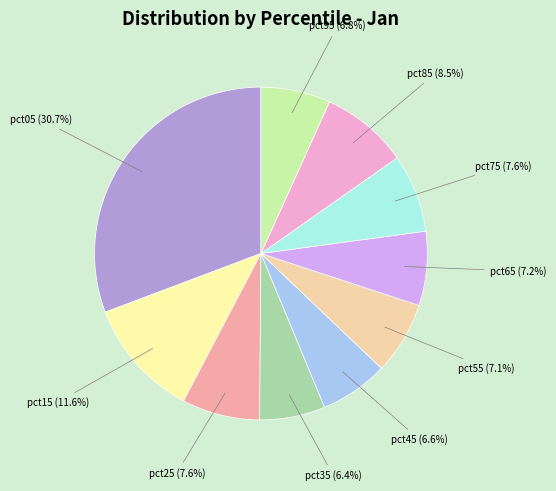

What portion of the pie excludes pct65 (7.2%)?

92.8%